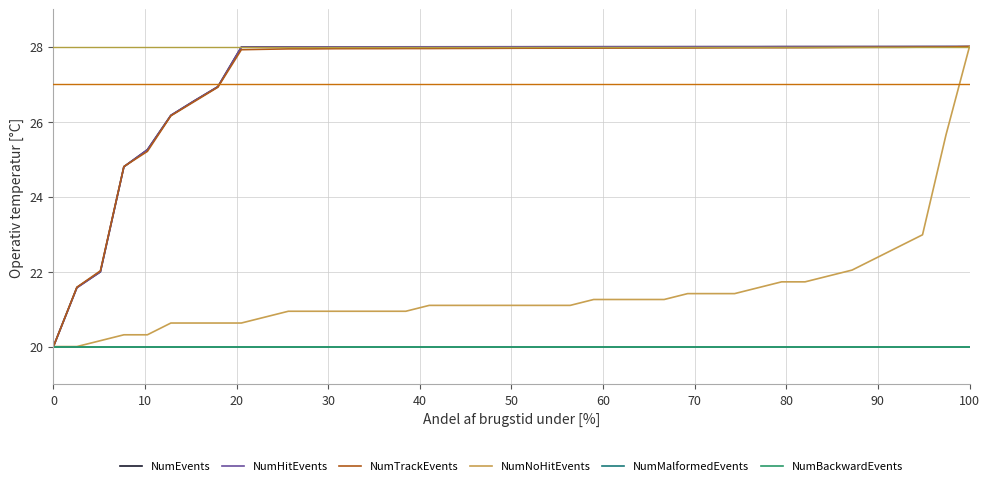

Does the chart have visible grid lines?

Yes